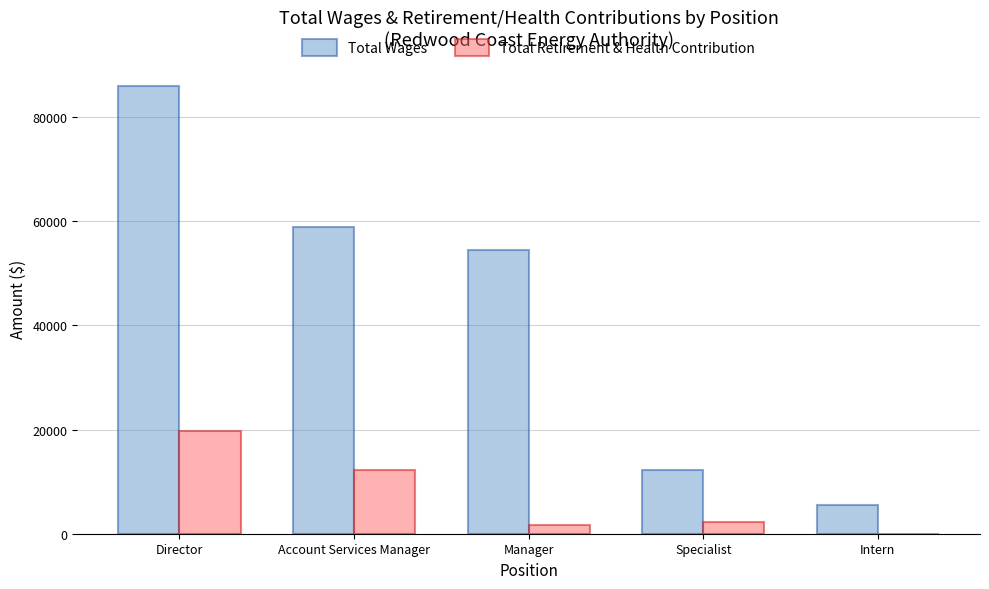

How many positive values does the Total Retirement & Health Contribution series have?

4